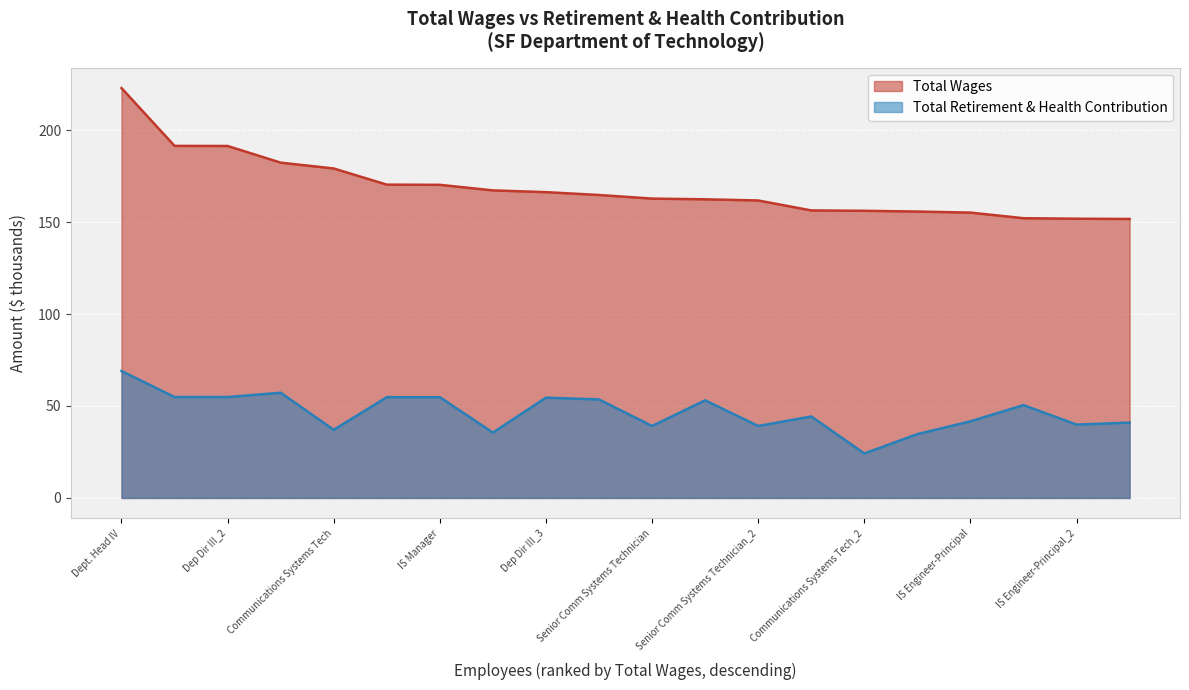

What is the minimum value shown in the chart?

24.2